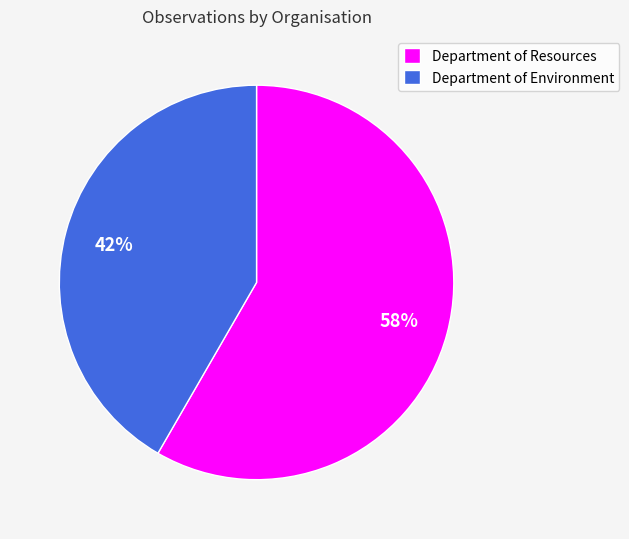

Between Department of Environment and Department of Resources, which is larger?

Department of Resources